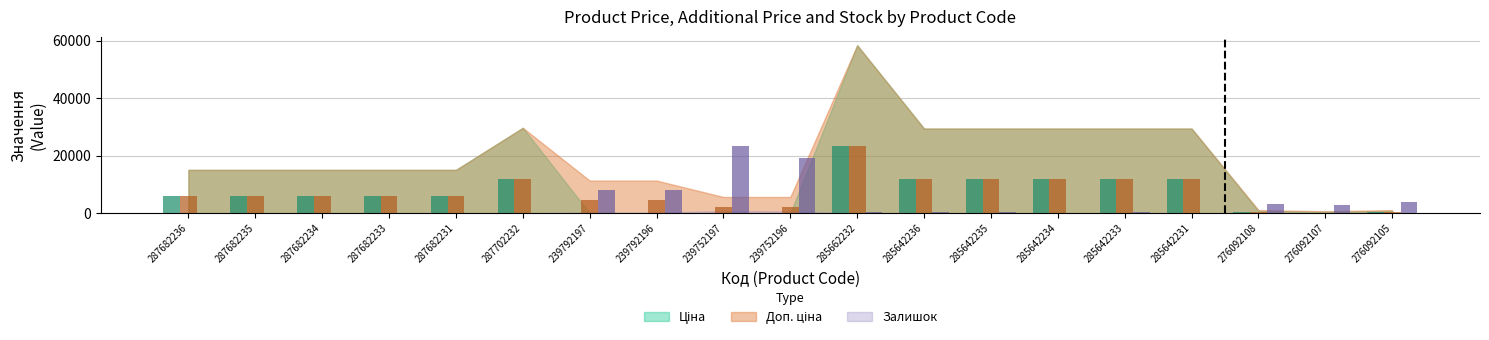

How many groups of bars are there?

19